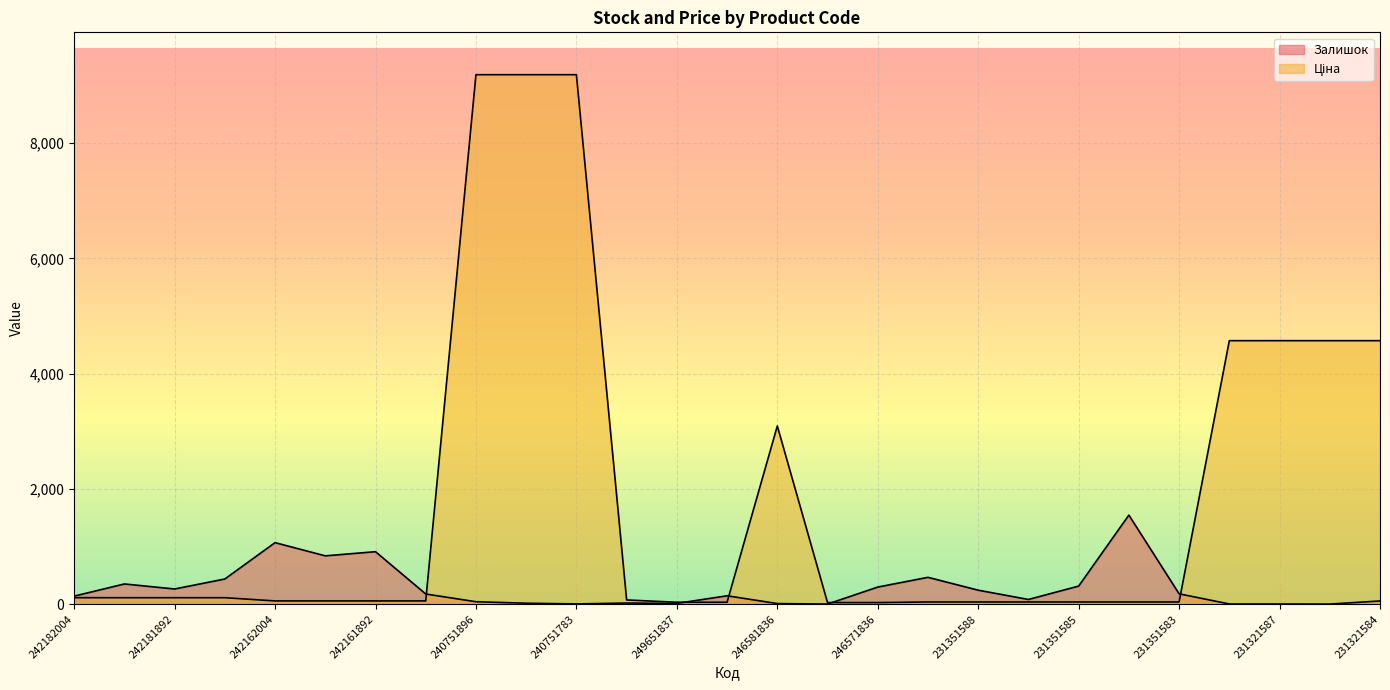

Between which two adjacent categories do Ціна and Залишок first intersect?

242161783 and 240751896